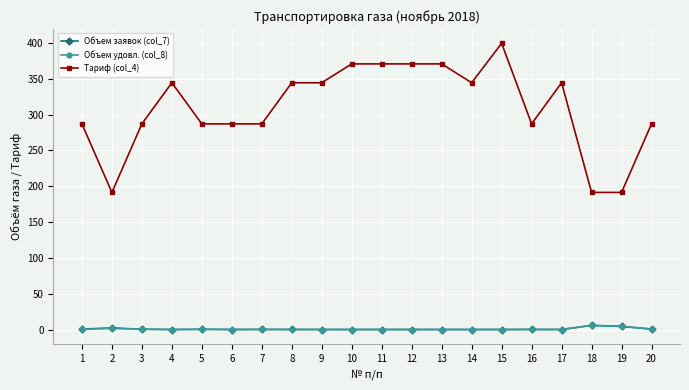

True or false: Объем заявок (col_7) has more than 0 interior local peaks.

True